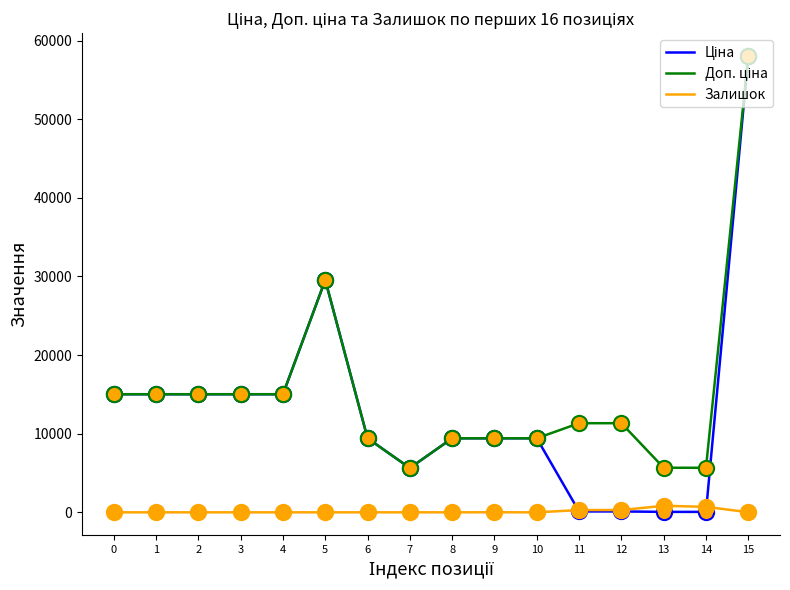

At which category is the sum across all series the highest?

15